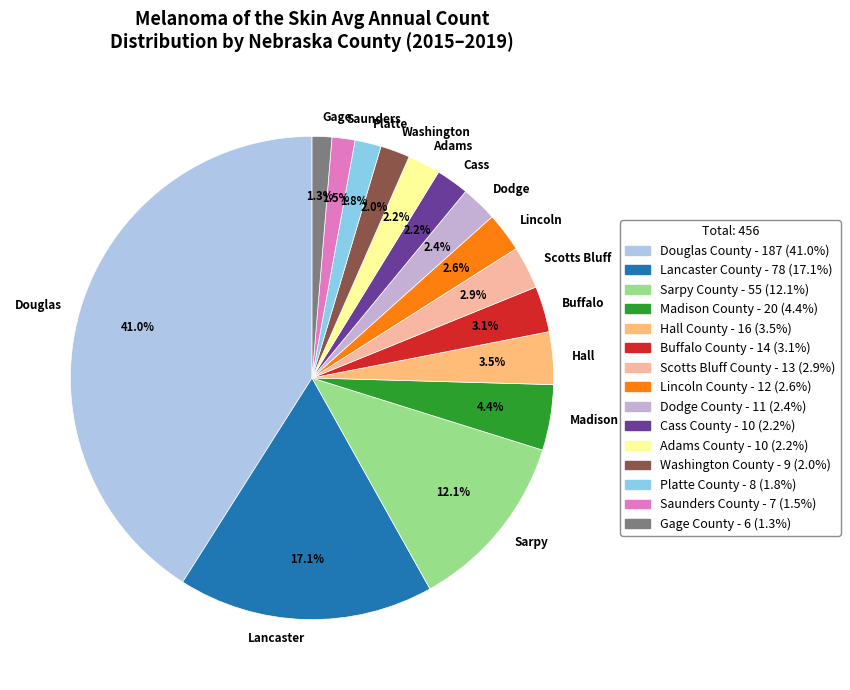

Is Lincoln the majority of the pie?

No